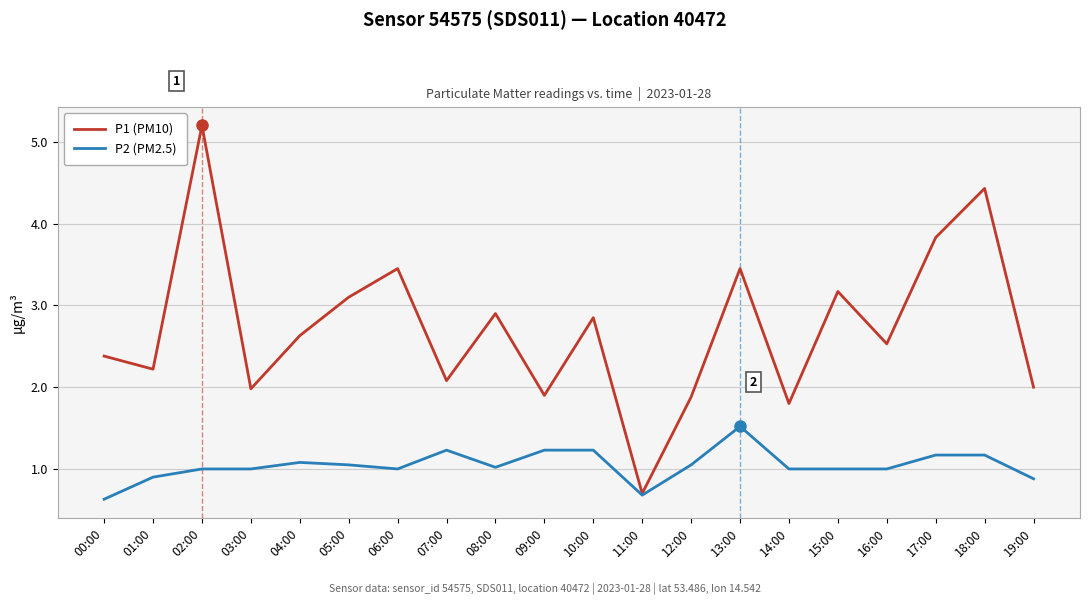

What is the average value of the P1 (PM10) series?

2.7